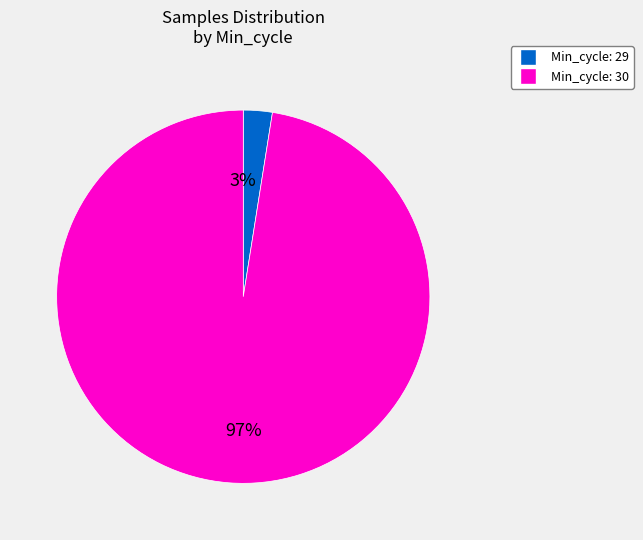

What percentage is the Min_cycle: 29 slice, to the nearest percent?

3%